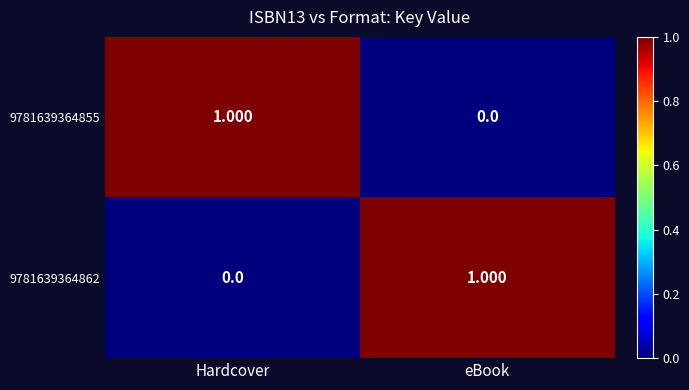

At which label is 9781639364862 closest to 0?

Hardcover